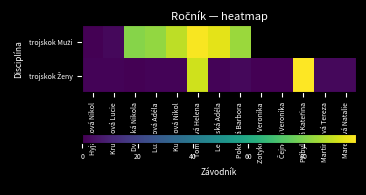

How many values in trojskok Muži are above zero?

7